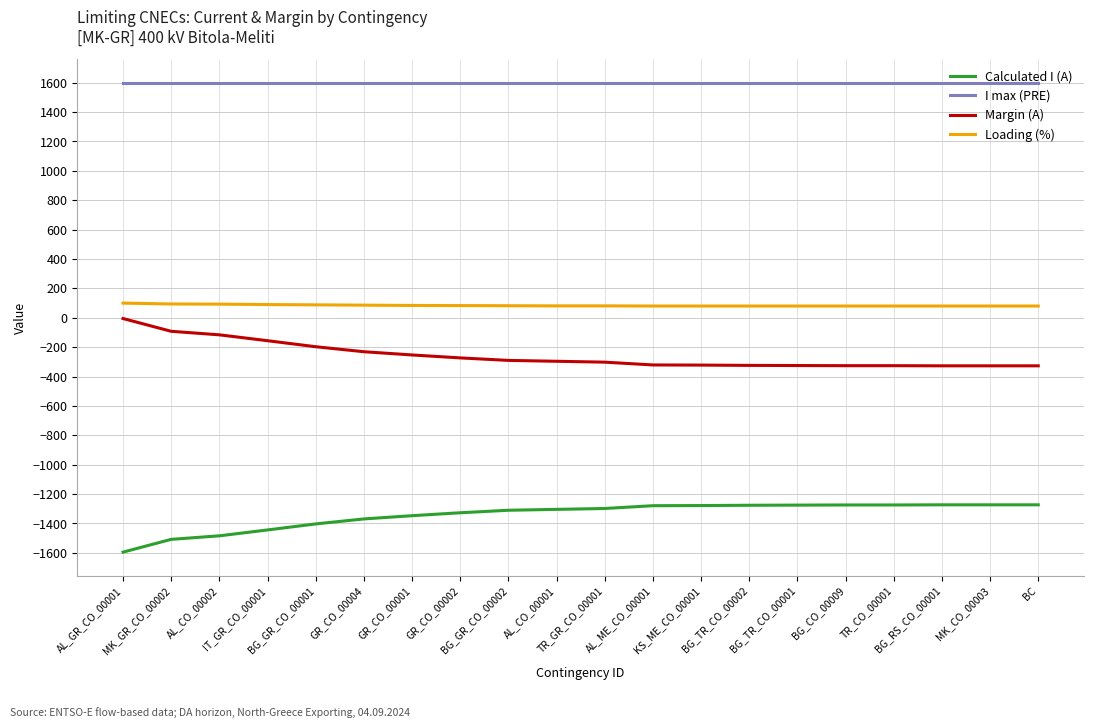

What is the lowest value of the I max (PRE) series?

1600